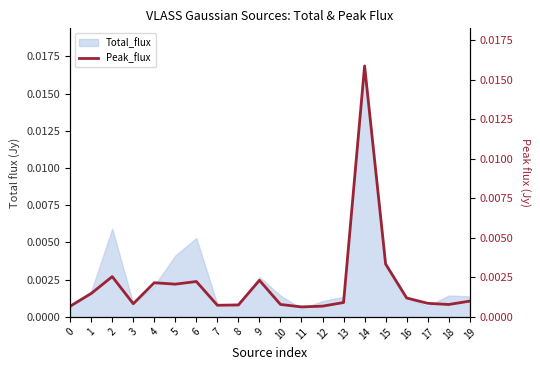

Which category has the highest value across all series?

14